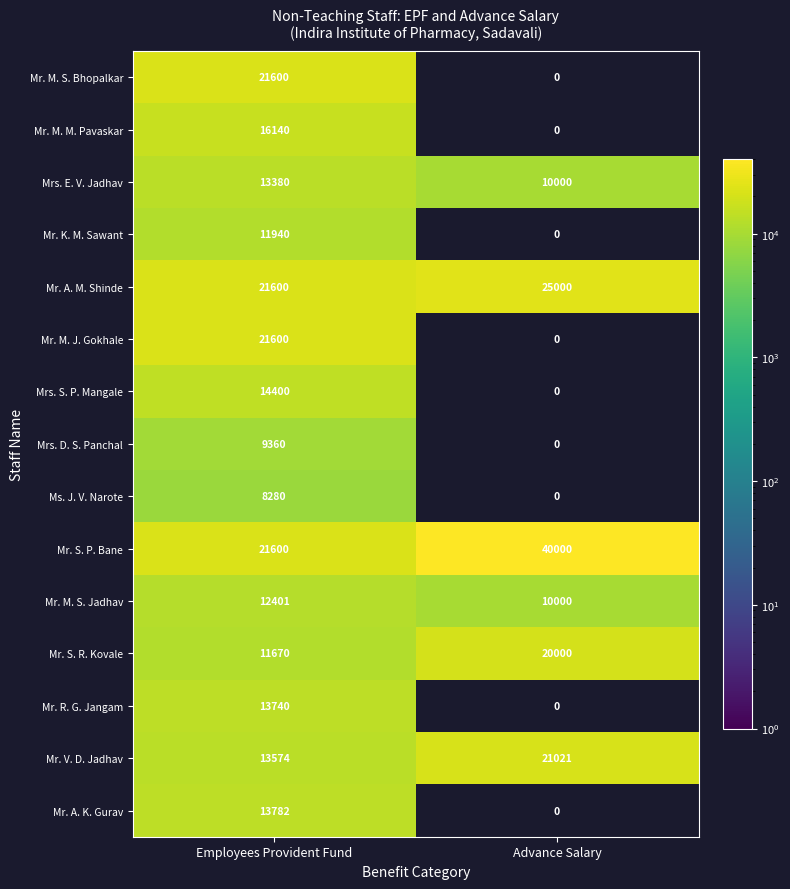

The value of Mrs. E. V. Jadhav at Advance Salary is 6063.3. True or false?

False